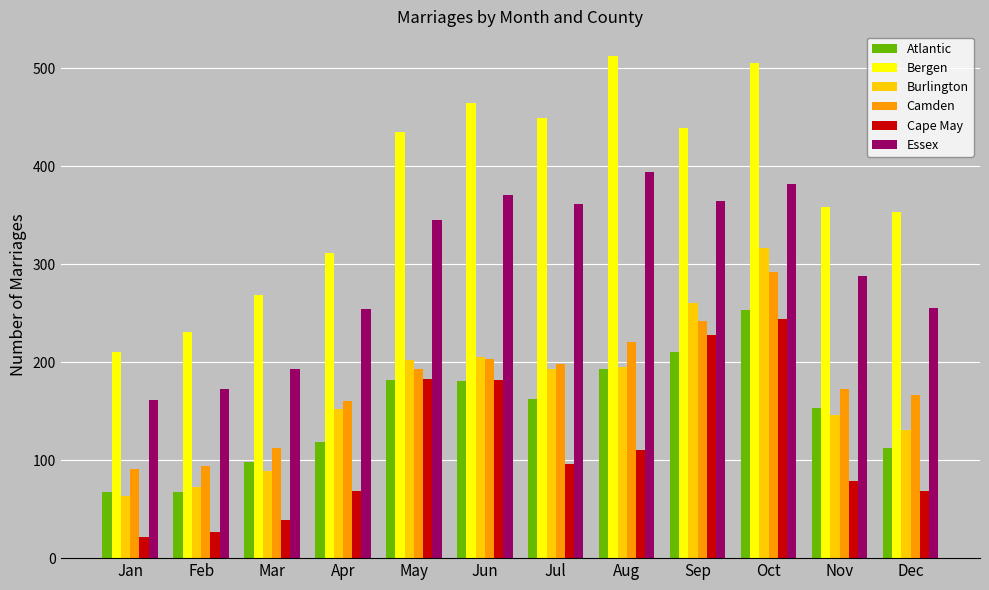

What is the difference between the maximum and second lowest values in the Essex series?

221